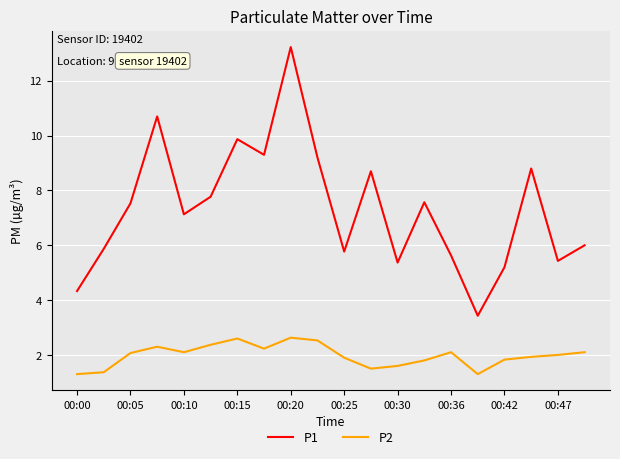

True or false: P1 and P2 cross at least once.

False